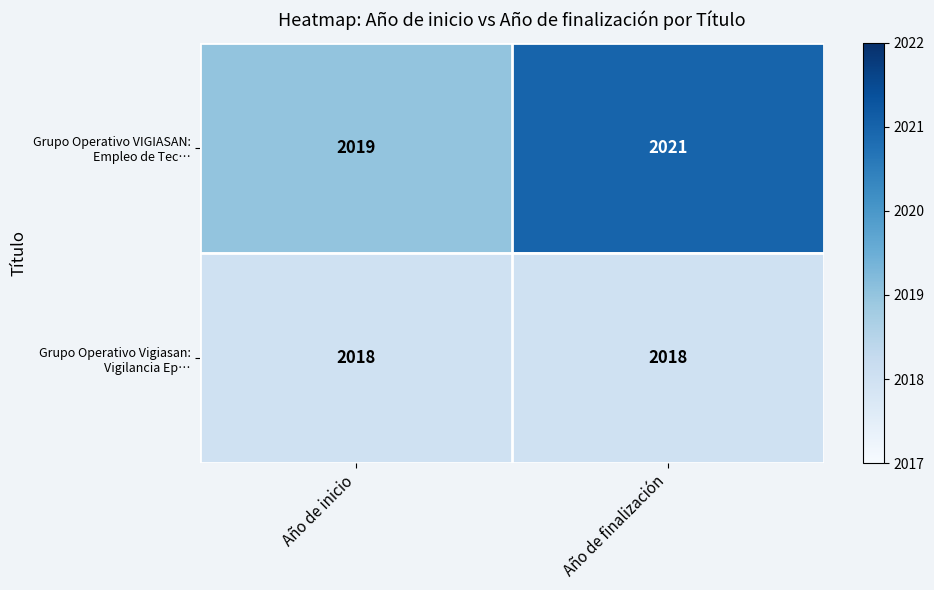

At how many categories does at least one series exceed 2018?

2